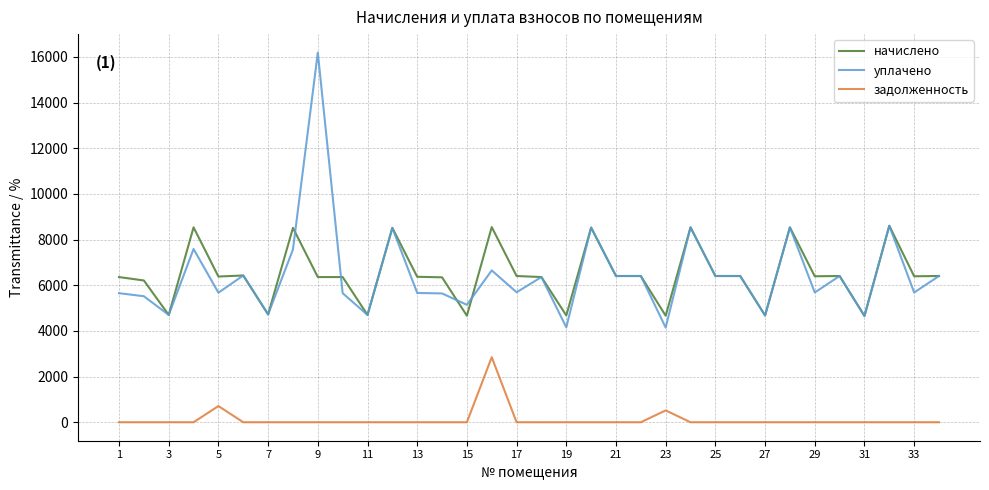

List the series in order of their peak value, highest first.

уплачено, начислено, задолженность